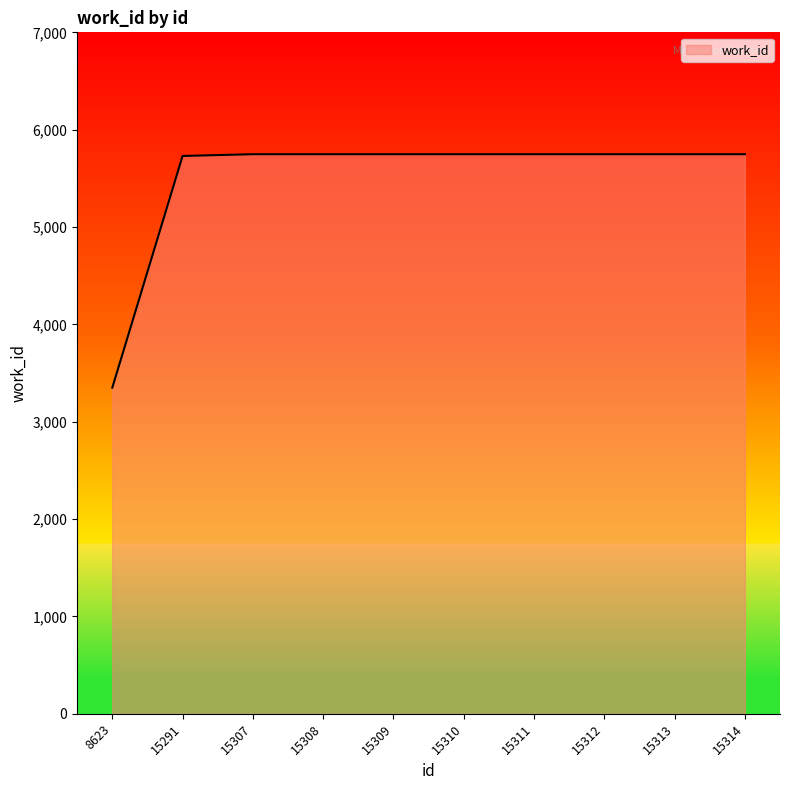

Count the number of data series in this chart.

1